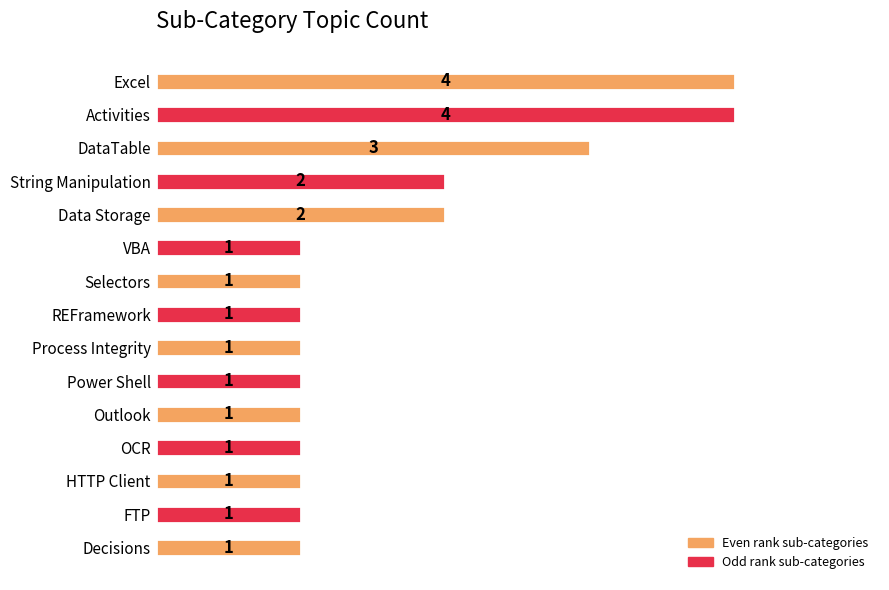

What is the sum of all values?

25